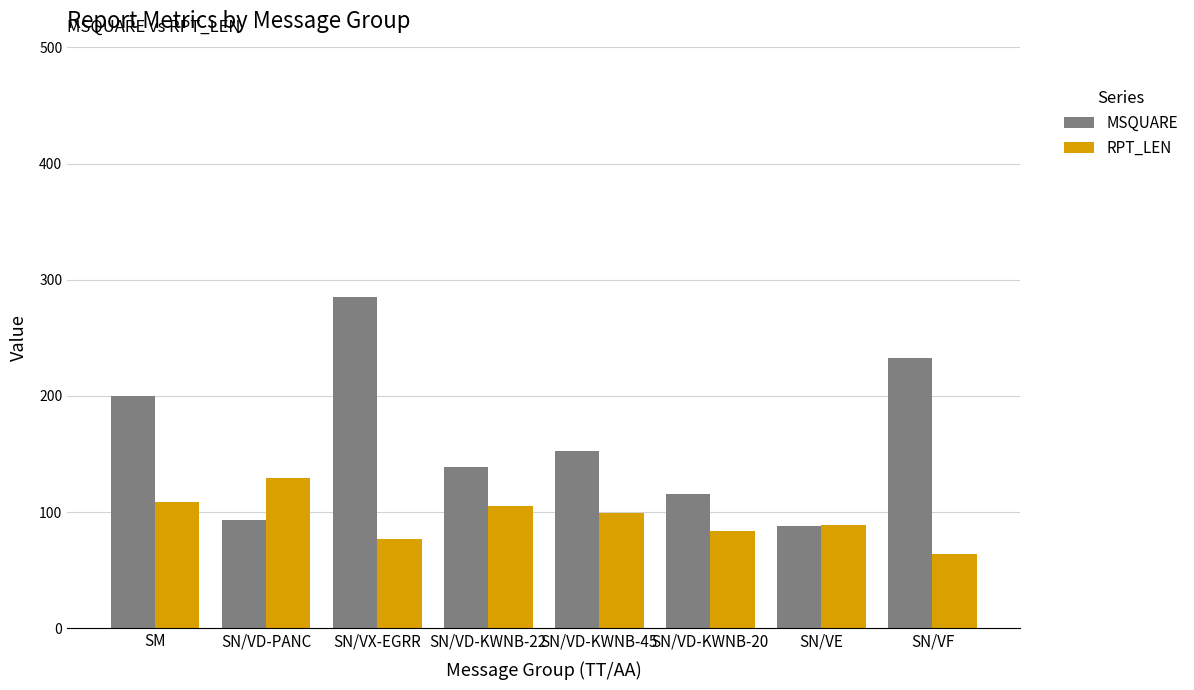

How many bars are there in total?

16